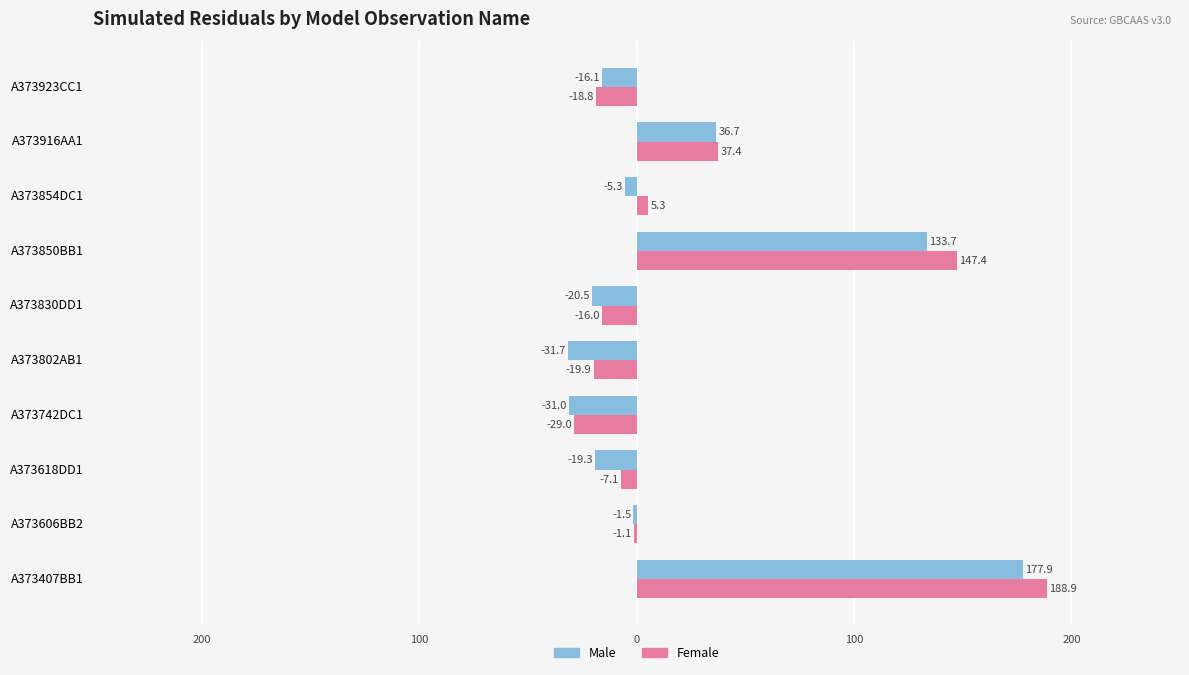

What are all the series names shown in the legend?

Male, Female